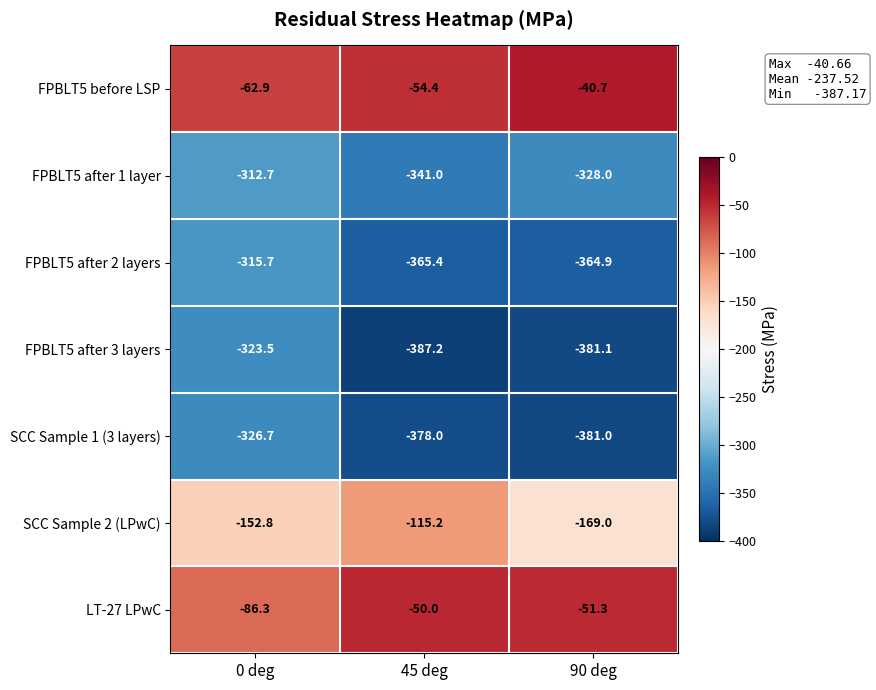

At which category is the sum across all series the highest?

0 deg